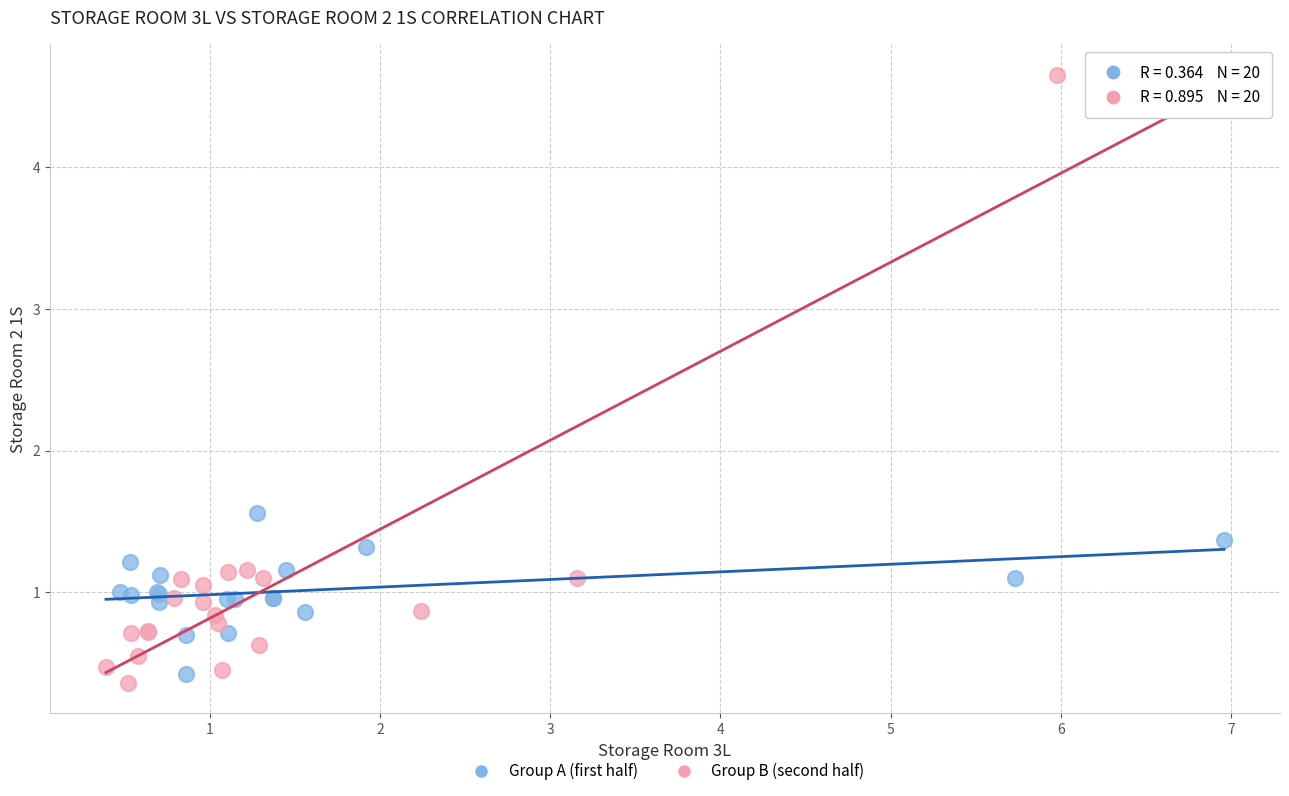

Which series reaches the minimum Y coordinate?

Group B (second half)